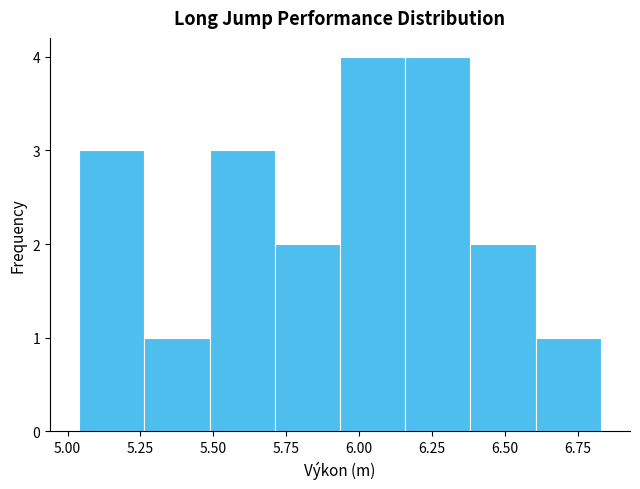

What is the height of the bar covering 5.50 to 5.70 on the x-axis? Neither the bar edges nor the heights are printed on the chart, so give them approximately, as read against the axes.

3